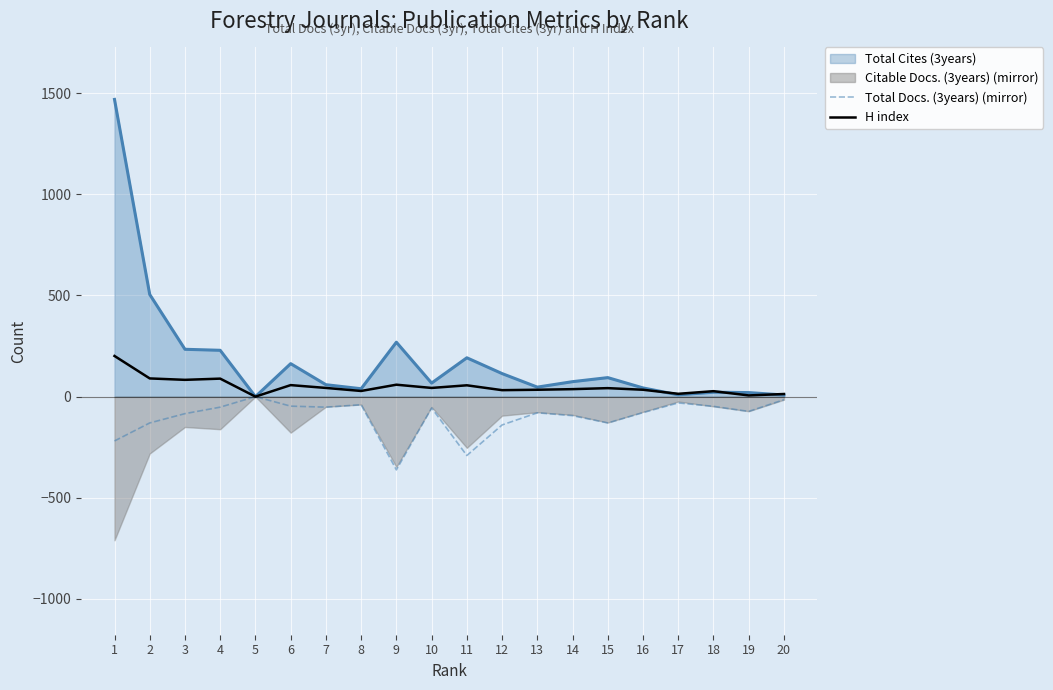

What is the maximum value for H index?

201